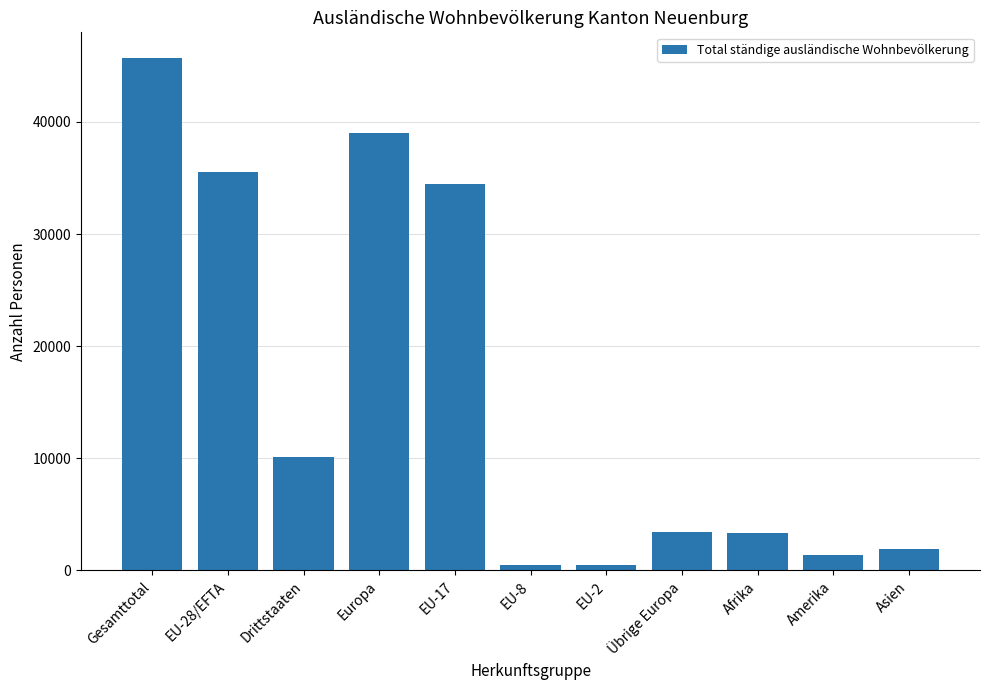

How many data points are less than 3418?

5